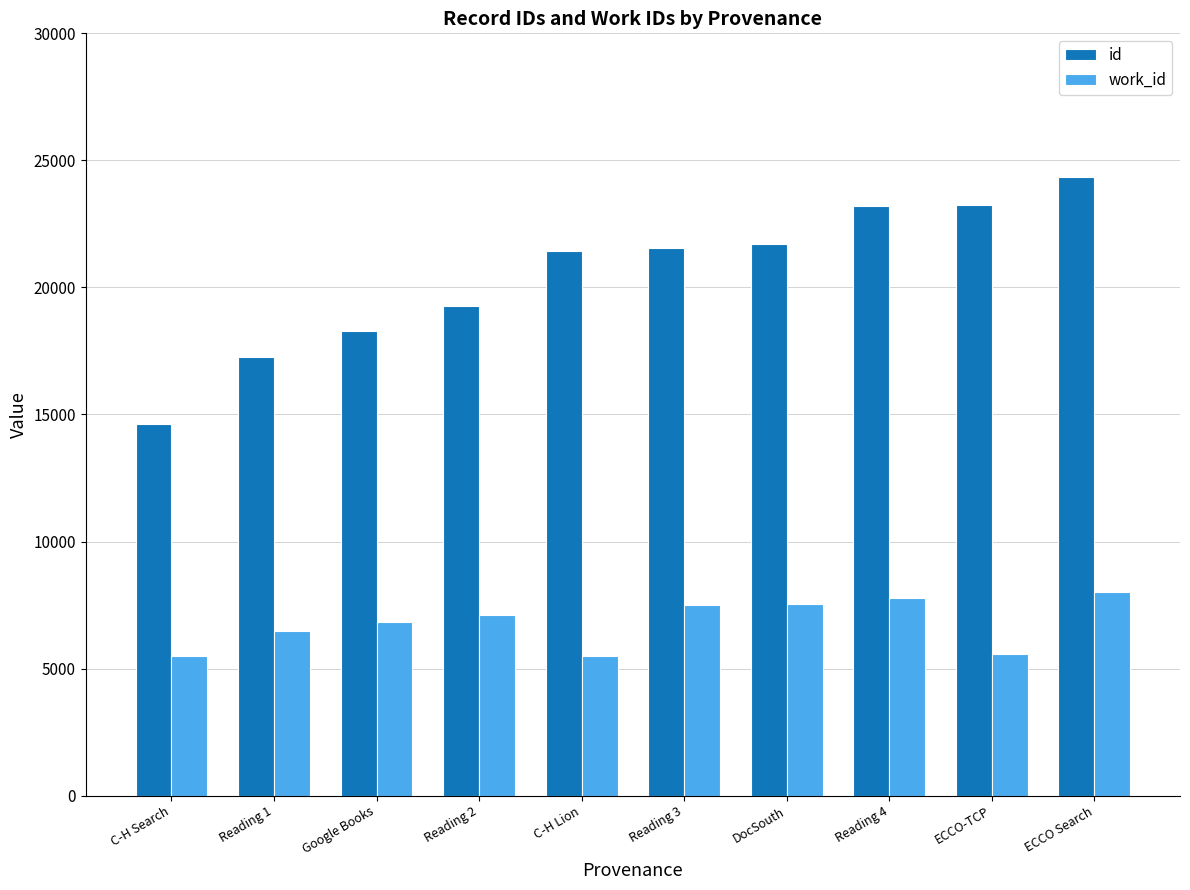

The value of id at DocSouth is 21692. True or false?

True